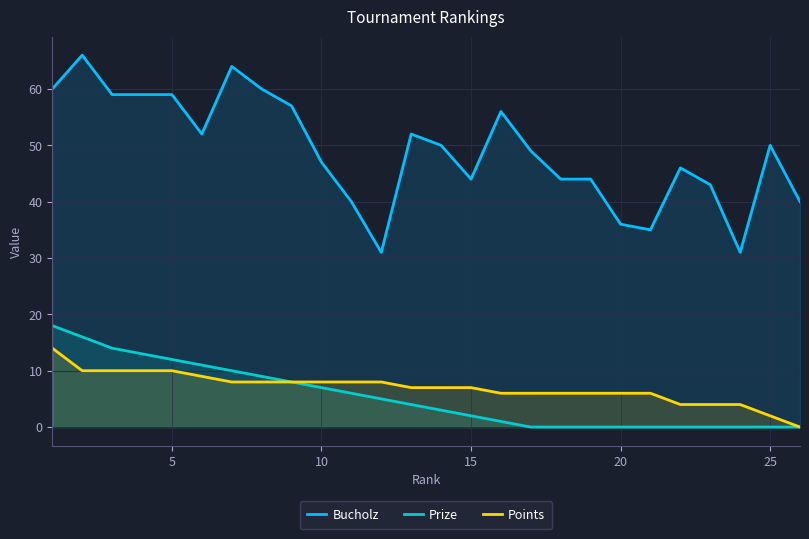

How many interior local peaks does the Bucholz series have?

6